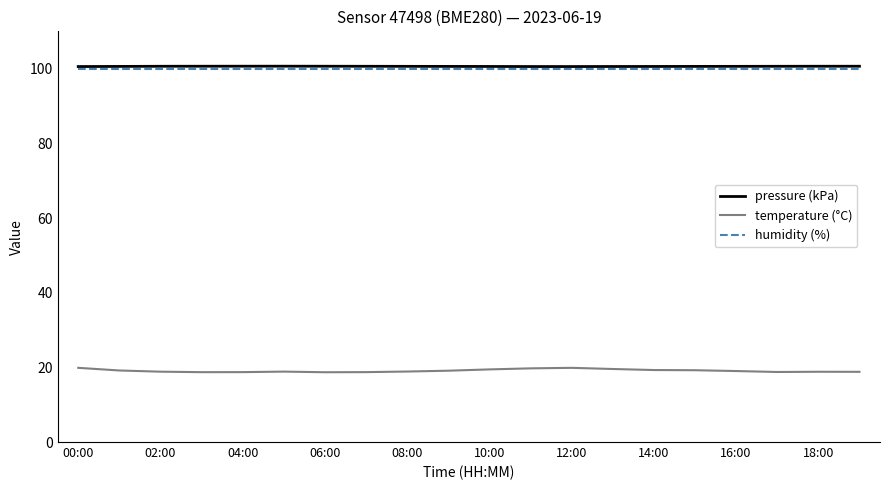

What is the greatest value displayed?

100.7